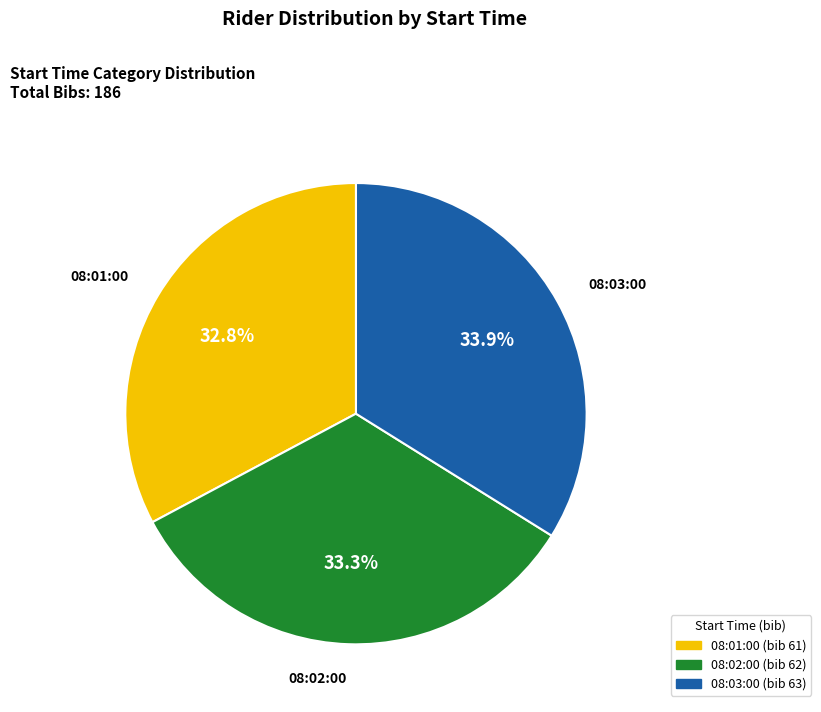

Is there a majority slice in this chart?

No